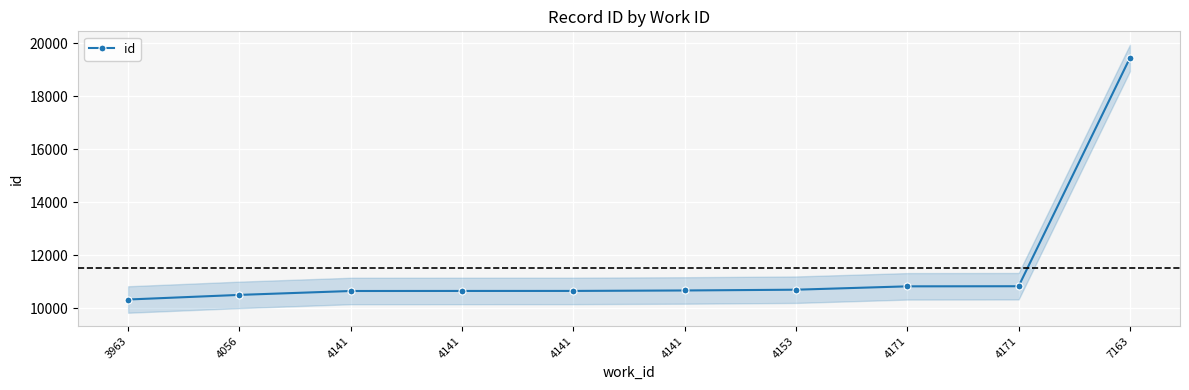

Which category has the highest value across all series?

7163